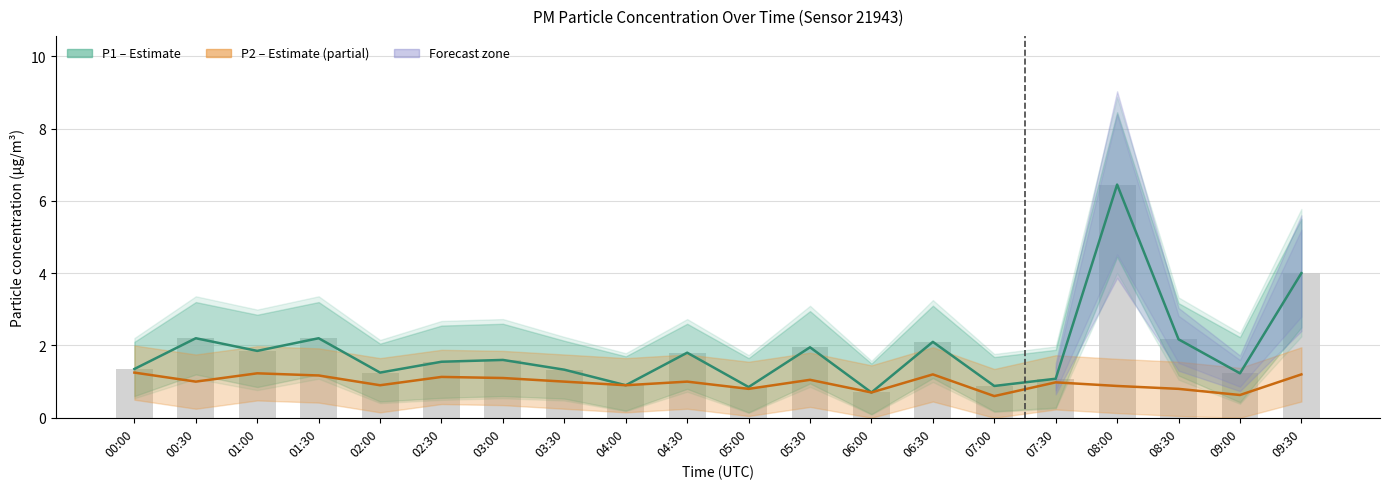

Rank the series at 09:00 from lowest to highest value.

P2 (PM2.5), P1 (PM10)